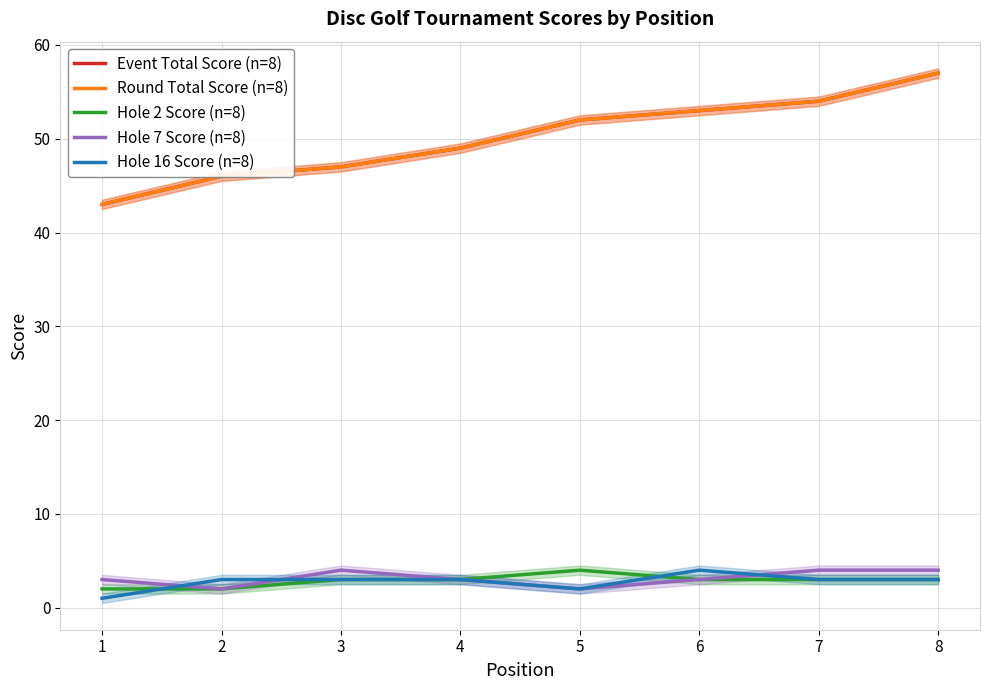

Reading left to right, transcribe all the data shown in this chart.

Event Total Score (n=8): 1=43	2=46	3=47	4=49	5=52	6=53	7=54	8=57
Round Total Score (n=8): 1=43	2=46	3=47	4=49	5=52	6=53	7=54	8=57
Hole 2 Score (n=8): 1=2	2=2	3=3	4=3	5=4	6=3	7=3	8=3
Hole 7 Score (n=8): 1=3	2=2	3=4	4=3	5=2	6=3	7=4	8=4
Hole 16 Score (n=8): 1=1	2=3	3=3	4=3	5=2	6=4	7=3	8=3